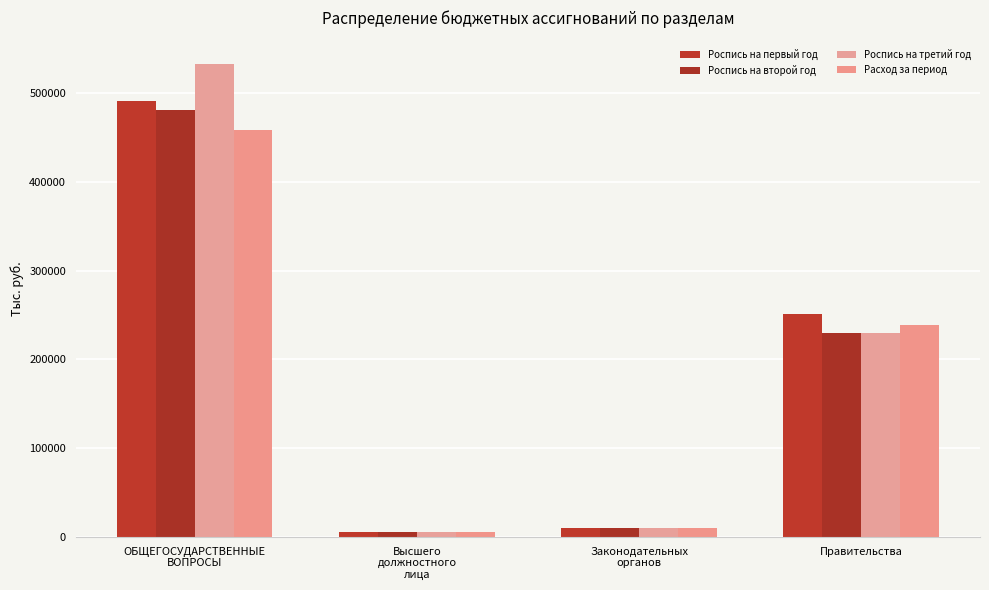

What is the highest value of the Роспись на второй год series?

481197.4